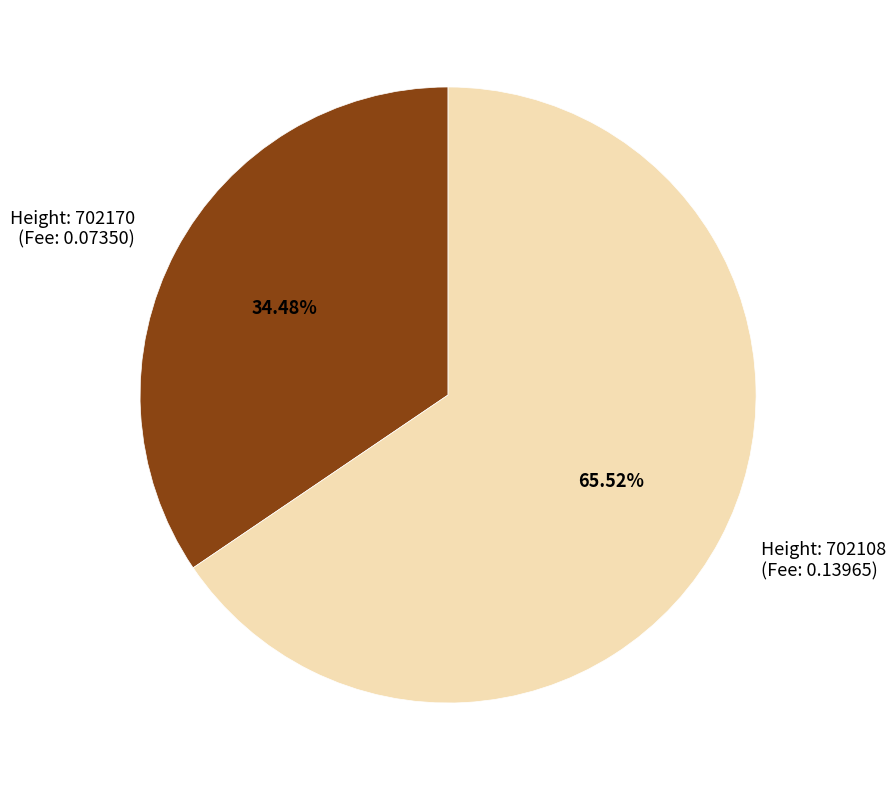

How many segments does this pie chart have?

2